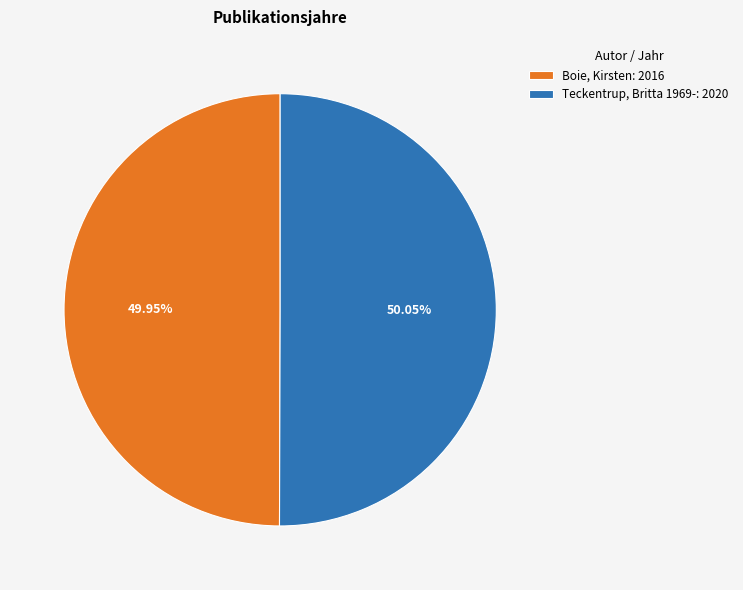

To the nearest percent, what is the combined percentage of Teckentrup, Britta 1969- and Boie, Kirsten?

100%